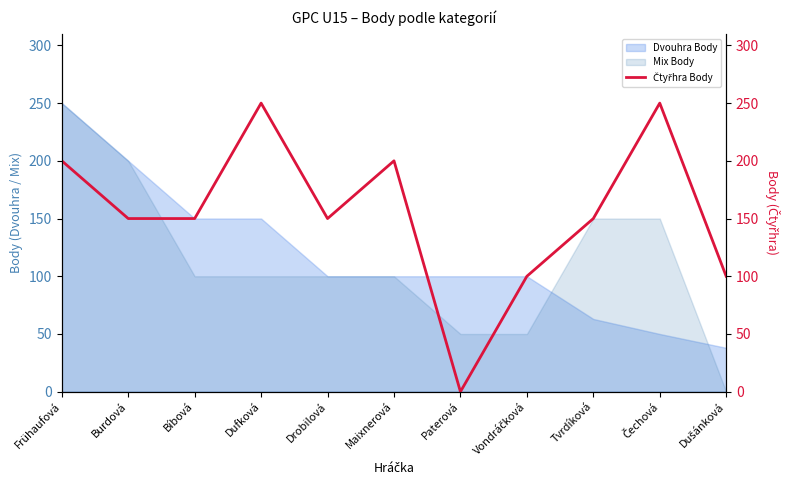

What is the sum of all values?

1700